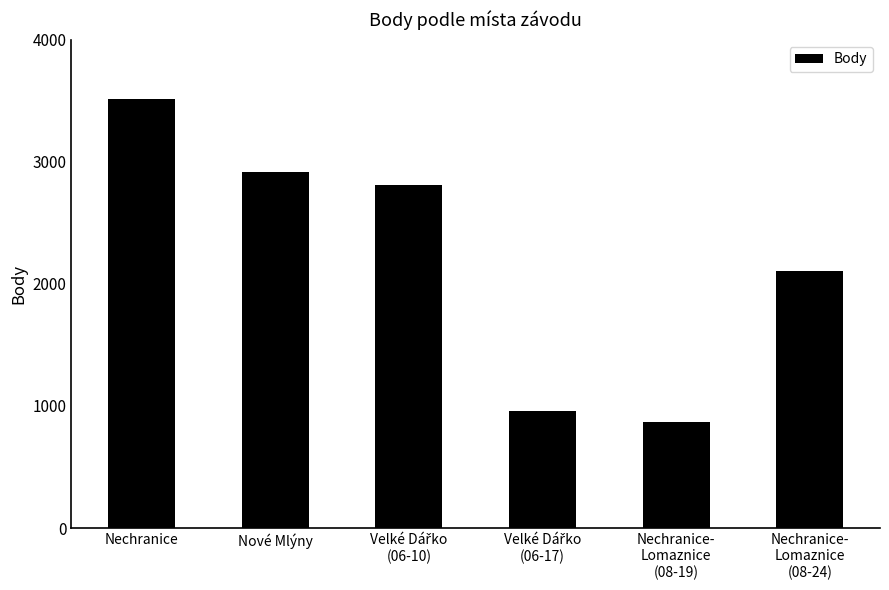

Reading left to right, what are all the values shown in this chart?

3517	2918	2812	956	870	2108